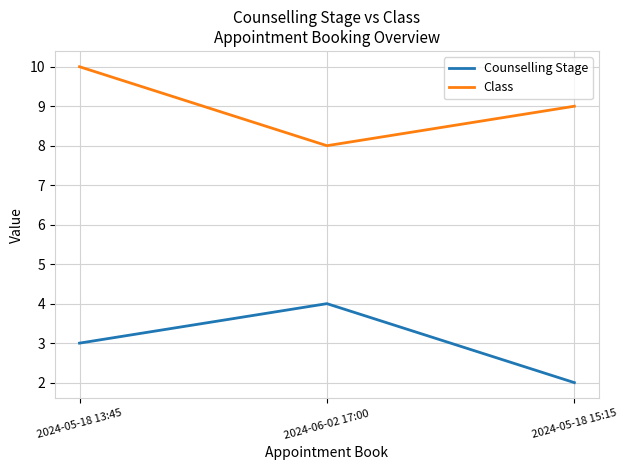

Does the chart display data point markers on the line(s)?

No